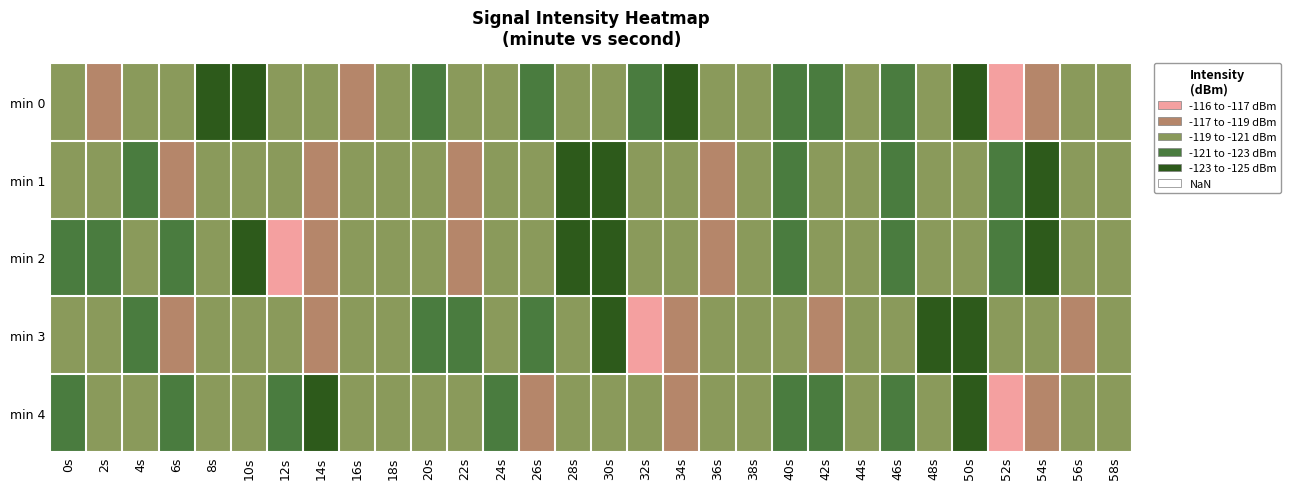

Reading right to left, extract all data points from this chart.

min 0: 58s=-120.5	56s=-120.9	54s=-118.1	52s=-116.8	50s=-123.7	48s=-120.2	46s=-122.5	44s=-120.7	42s=-122.4	40s=-121.1	38s=-120.8	36s=-120.8	34s=-123.6	32s=-121.8	30s=-119.2	28s=-119.5	26s=-121.8	24s=-119.5	22s=-119.1	20s=-122.4	18s=-119.8	16s=-118.5	14s=-119.6	12s=-119.3	10s=-123.4	8s=-124.4	6s=-120.3	4s=-120.9	2s=-118.7	0s=-119.0
min 1: 58s=-120.8	56s=-120.8	54s=-123.6	52s=-121.8	50s=-119.2	48s=-119.5	46s=-121.8	44s=-119.5	42s=-119.1	40s=-122.4	38s=-119.8	36s=-118.5	34s=-119.6	32s=-119.3	30s=-123.4	28s=-124.4	26s=-120.3	24s=-120.9	22s=-118.7	20s=-119.8	18s=-119.6	16s=-120.0	14s=-117.6	12s=-119.2	10s=-119.2	8s=-119.6	6s=-118.8	4s=-121.9	2s=-119.6	0s=-120.4
min 2: 58s=-120.8	56s=-120.8	54s=-123.6	52s=-121.8	50s=-119.2	48s=-119.5	46s=-121.8	44s=-119.5	42s=-119.1	40s=-122.4	38s=-119.8	36s=-118.5	34s=-119.6	32s=-119.3	30s=-123.4	28s=-124.4	26s=-120.3	24s=-120.9	22s=-118.7	20s=-119.0	18s=-120.5	16s=-120.9	14s=-118.1	12s=-116.8	10s=-123.7	8s=-120.2	6s=-122.5	4s=-120.7	2s=-122.4	0s=-121.1
min 3: 58s=-119.8	56s=-118.5	54s=-119.6	52s=-119.3	50s=-123.4	48s=-124.4	46s=-120.3	44s=-120.9	42s=-118.7	40s=-119.0	38s=-120.5	36s=-120.9	34s=-118.1	32s=-116.8	30s=-123.7	28s=-120.2	26s=-122.5	24s=-120.7	22s=-122.4	20s=-121.1	18s=-119.6	16s=-120.0	14s=-117.6	12s=-119.2	10s=-119.2	8s=-119.6	6s=-118.8	4s=-121.9	2s=-119.6	0s=-120.4
min 4: 58s=-120.5	56s=-120.9	54s=-118.1	52s=-116.8	50s=-123.7	48s=-120.2	46s=-122.5	44s=-120.7	42s=-122.4	40s=-121.1	38s=-119.6	36s=-120.0	34s=-117.6	32s=-119.2	30s=-119.2	28s=-119.6	26s=-118.8	24s=-121.9	22s=-119.6	20s=-120.4	18s=-120.8	16s=-120.8	14s=-123.6	12s=-121.8	10s=-119.2	8s=-119.5	6s=-121.8	4s=-119.5	2s=-119.1	0s=-122.4